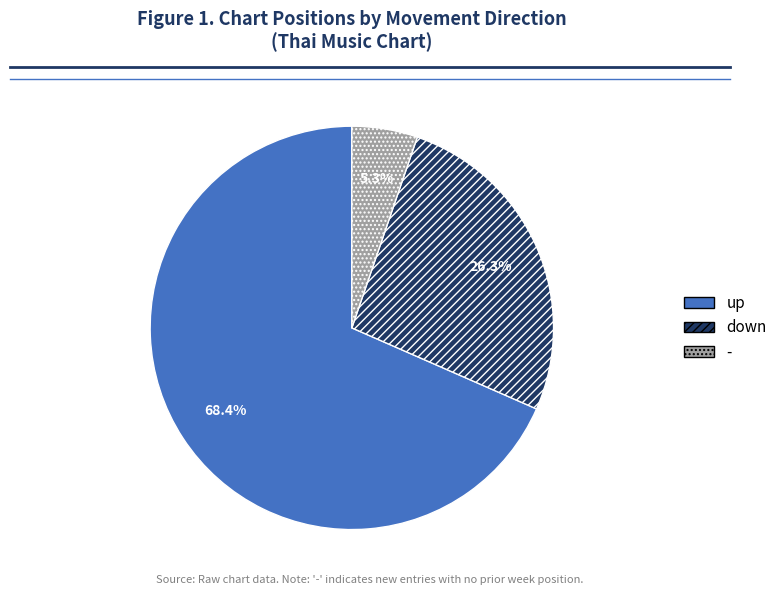

Count the number of slices in the pie.

3